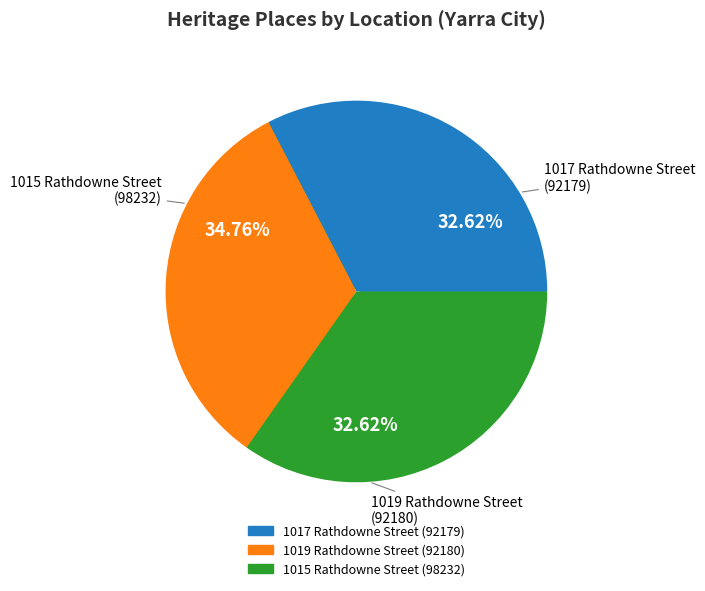

Rank the categories by value from highest to lowest.

1015 Rathdowne Street, CARLTON NORTH, 1019 Rathdowne Street, CARLTON NORTH, 1017 Rathdowne Street, CARLTON NORTH